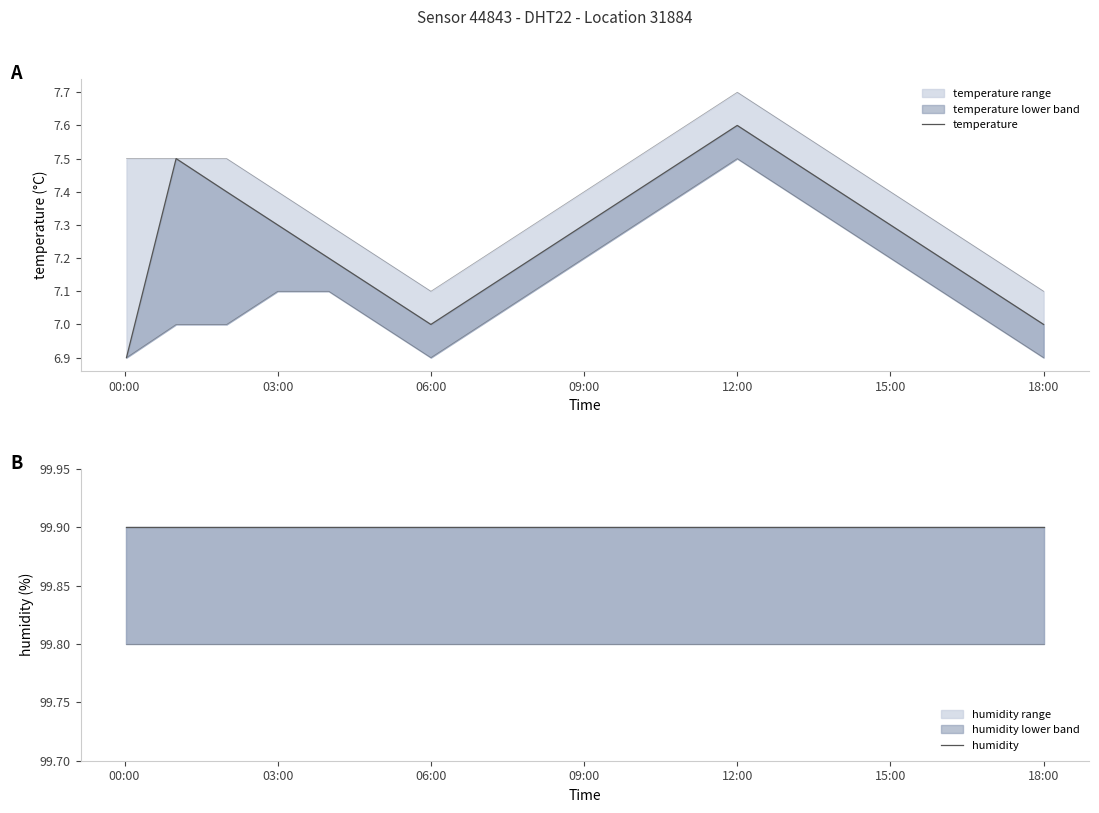

The temperature series shows 4.4 at 17. True or false?

False